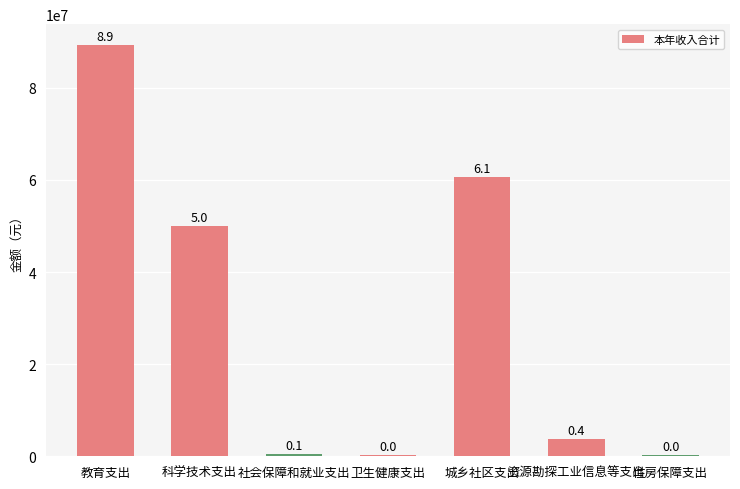

Are the bars horizontal?

No